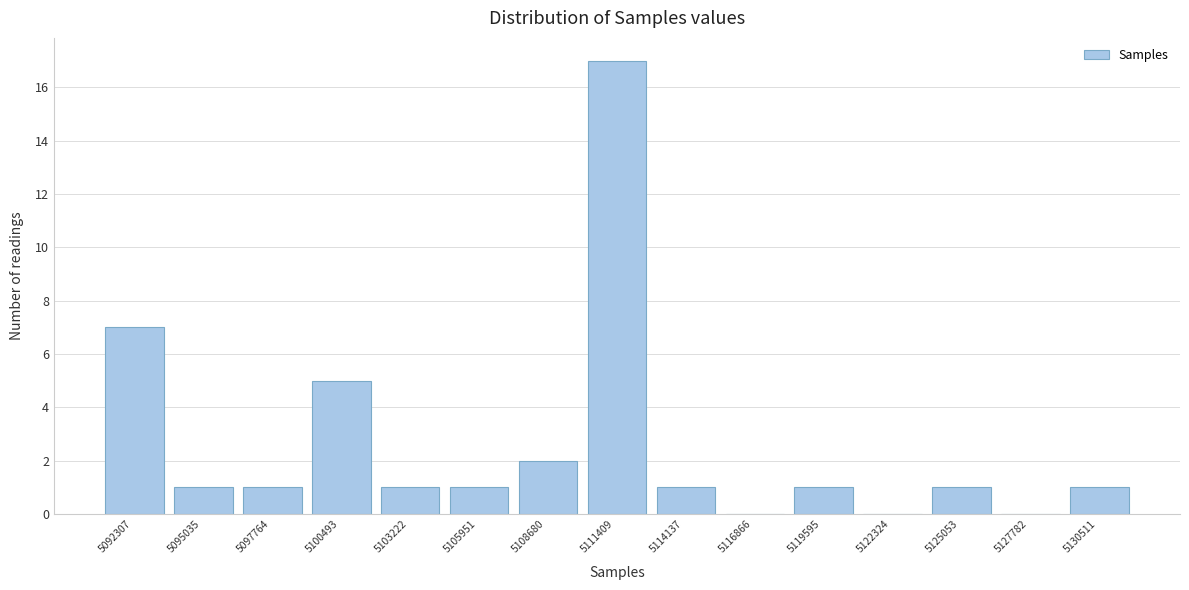

Reading left to right, transcribe all the data shown in this chart.

5092307=7	5095035=1	5097764=1	5100493=5	5103222=1	5105951=1	5108680=2	5111409=17	5114137=1	5116866=0	5119595=1	5122324=0	5125053=1	5127782=0	5130511=1